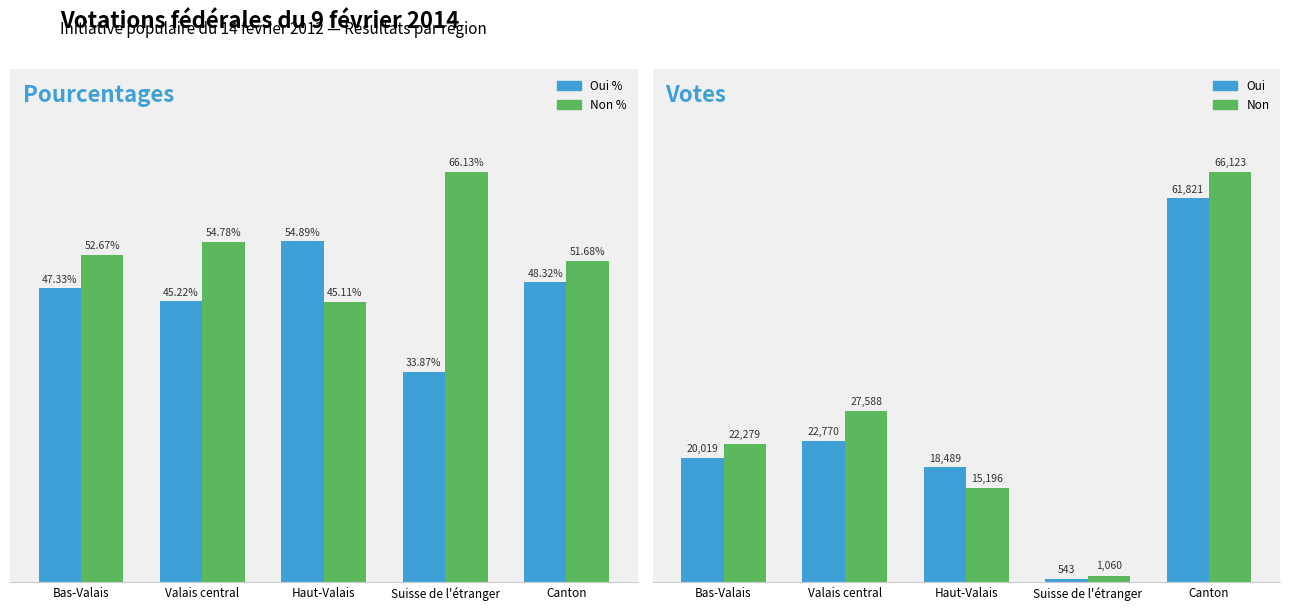

What is the sum of all Non values?

132246.0